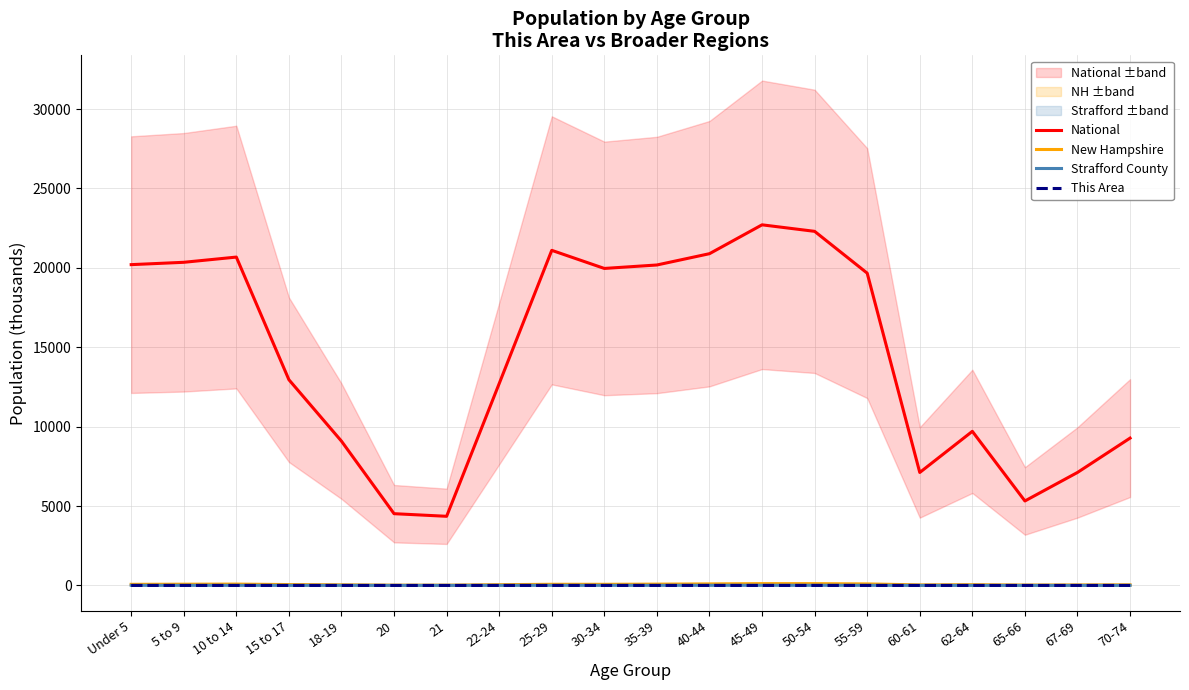

Reading left to right, what are all the values shown in this chart?

National: 20201.4	20348.7	20677.2	12954.3	9086.1	4519.1	4354.3	12712.6	21101.8	19962.1	20179.6	20891.0	22708.6	22298.1	19664.8	7113.7	9704.2	5319.9	7115.4	9278.2
New Hampshire: 69.8	77.8	84.6	55.1	38.6	18.6	18.4	47.6	73.1	71.4	82.2	97.0	113.6	112.4	96.3	34.5	47.5	24.7	32.5	39.6
Strafford County: 6.8	7.0	7.2	4.4	6.3	3.3	3.3	5.9	7.7	7.1	7.5	8.5	9.7	9.6	7.7	2.8	3.7	2.0	2.6	3.2
This Area: 0.5	0.5	0.4	0.3	0.2	0.1	0.1	0.2	0.5	0.5	0.5	0.5	0.6	0.6	0.5	0.2	0.3	0.2	0.2	0.3